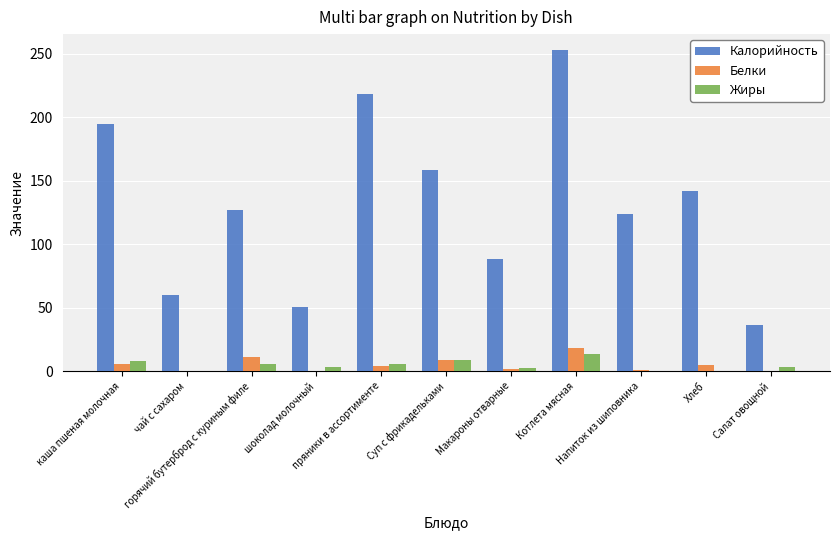

What is the maximum value shown in the chart?

252.7